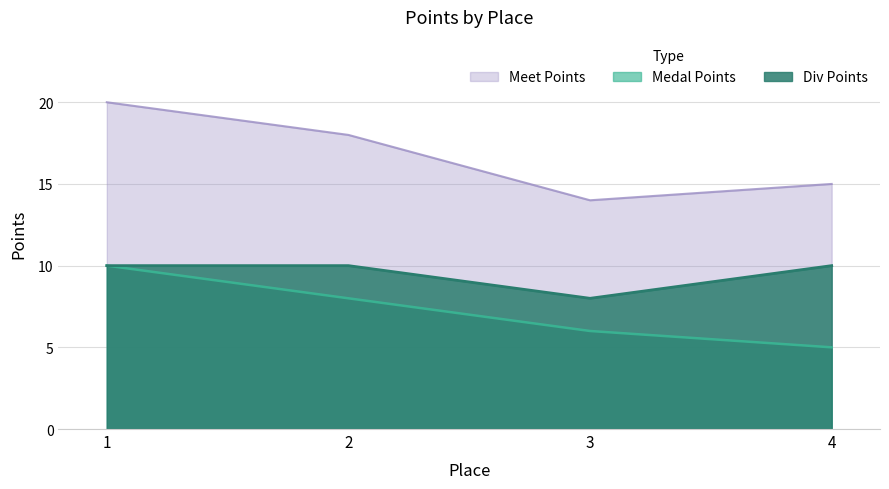

True or false: Medal Points and Div Points intersect in this chart.

False